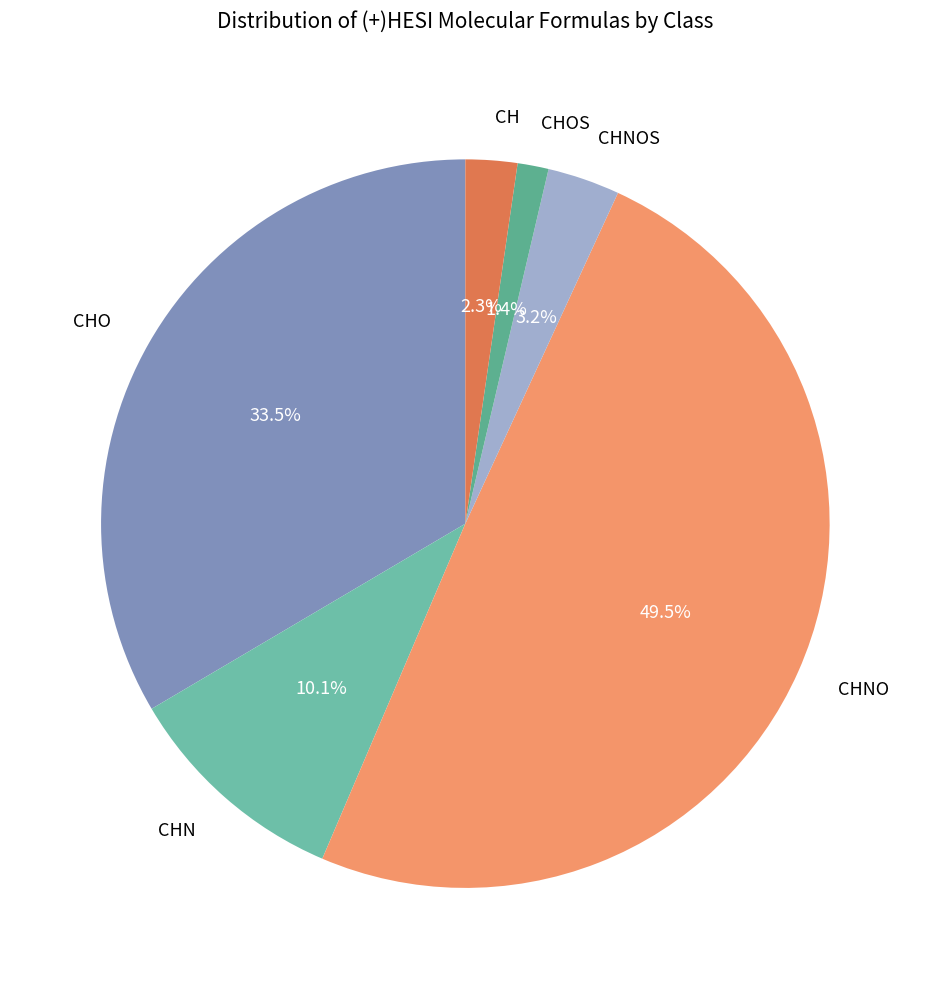

What is the total percentage of CHNOS and CHO?

36.7%